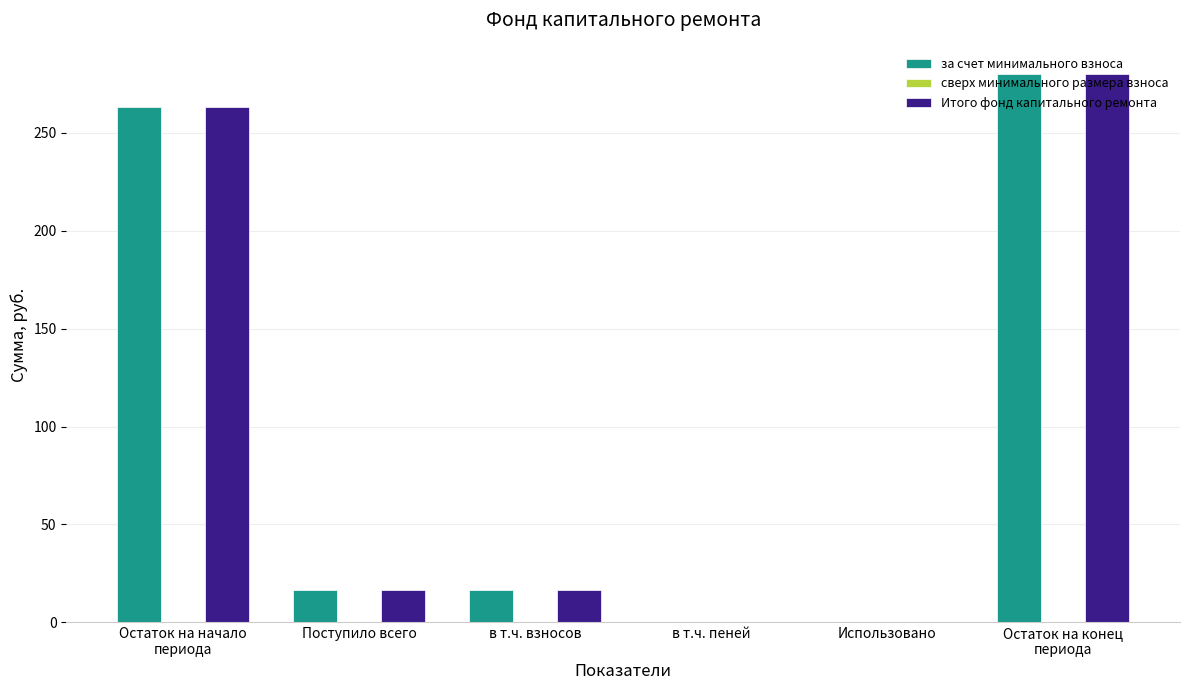

The value of Итого фонд капитального ремонта at в т.ч. пеней is 0.0. True or false?

True